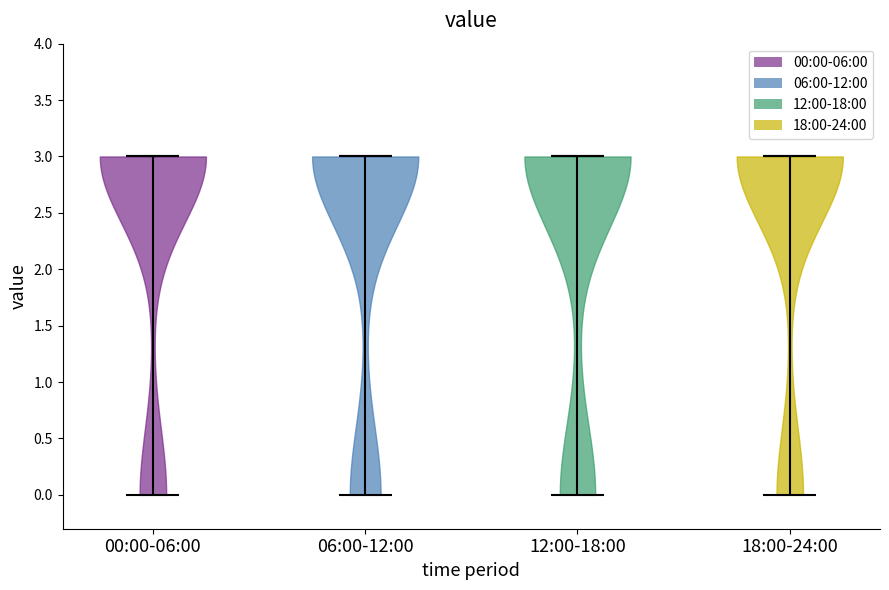

Reading left to right, read every violin against the y-axis: where its median line is, and the lowest and highest points it reaches. The values are not printed on the chart, so give them approximately, as read against the axis.

00:00-06:00: median line 3, lowest point 0, highest point 3
06:00-12:00: median line 3, lowest point 0, highest point 3
12:00-18:00: median line 3, lowest point 0, highest point 3
18:00-24:00: median line 3, lowest point 0, highest point 3